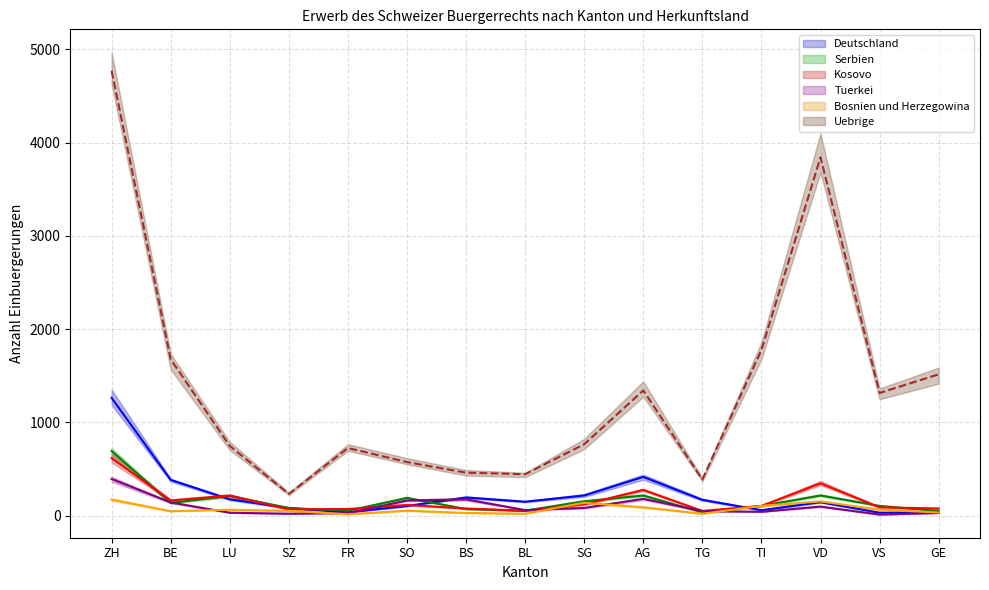

True or false: Bosnien und Herzegowina and Uebrige cross at least once.

False